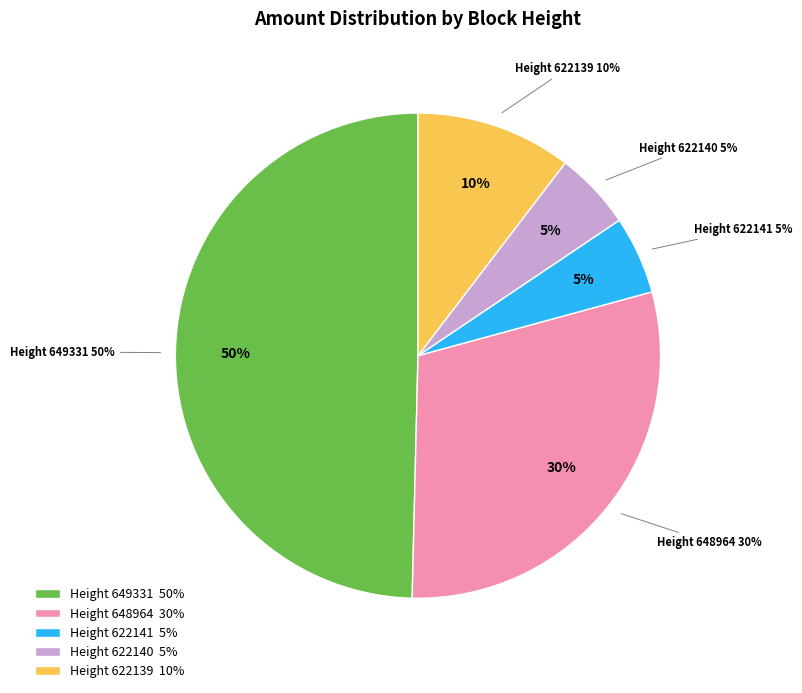

How many slices are in this pie chart?

5